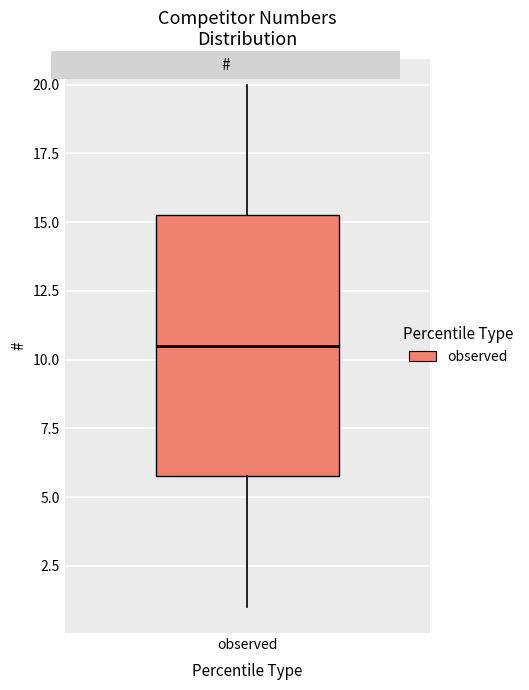

Where does the lower whisker of the box for observed end on the y-axis? The values are not printed on the chart, so give them approximately, as read against the axis.

1.0